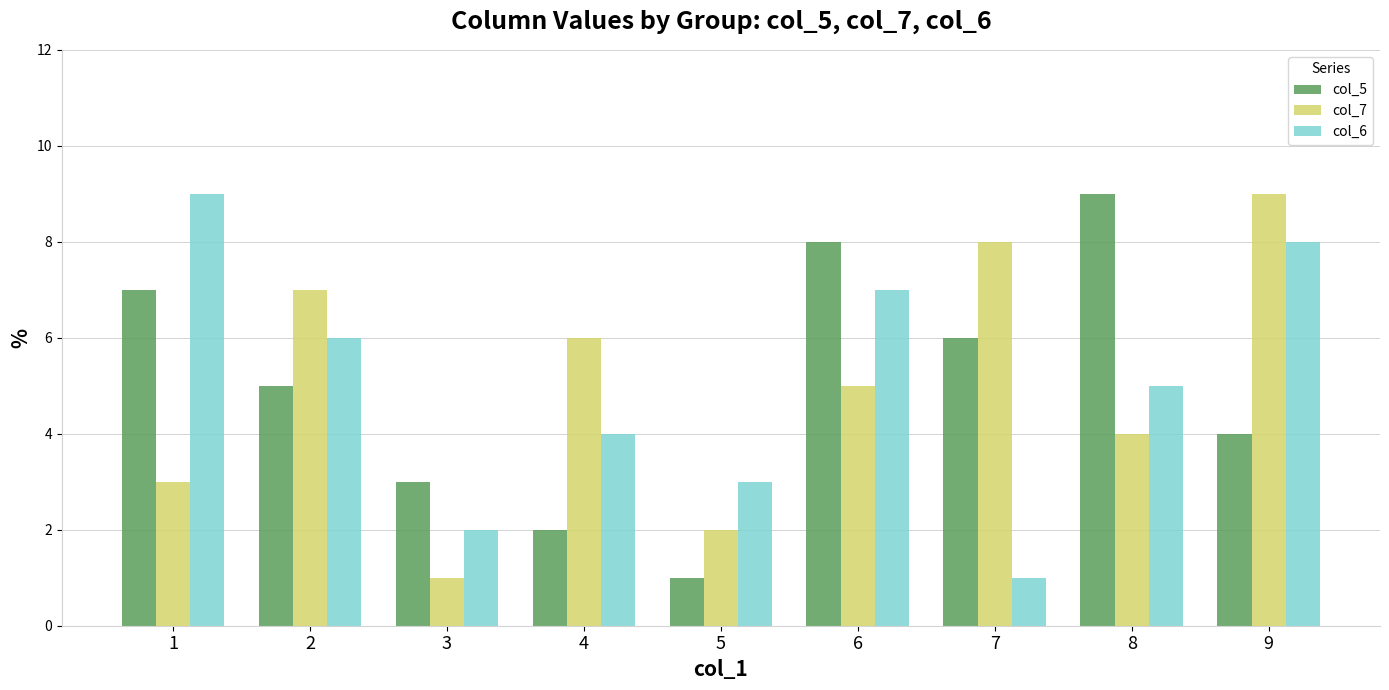

At which category is the sum across all series the highest?

9